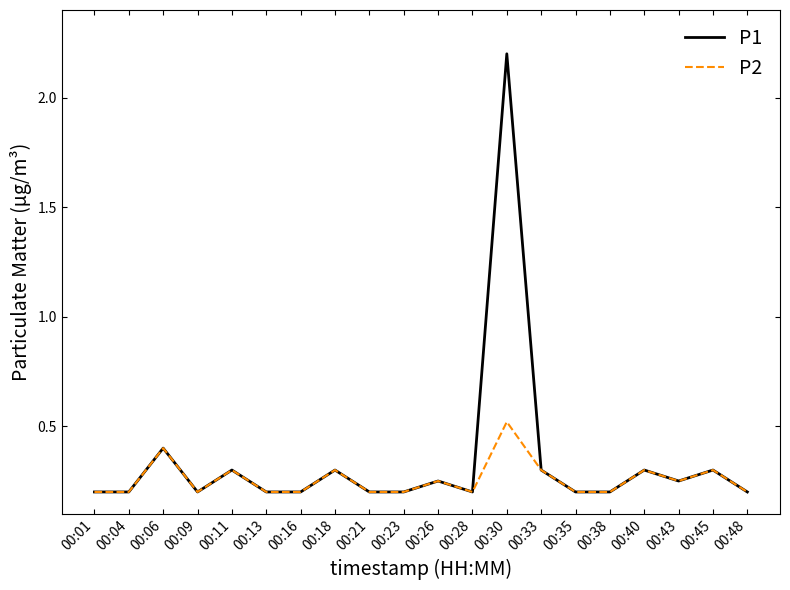

What is the sum of all P1 values?

6.8